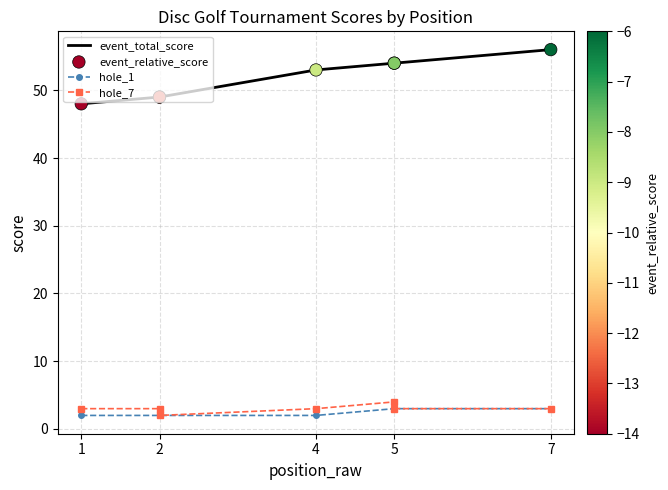

Which series contains the highest Y value?

event_total_score